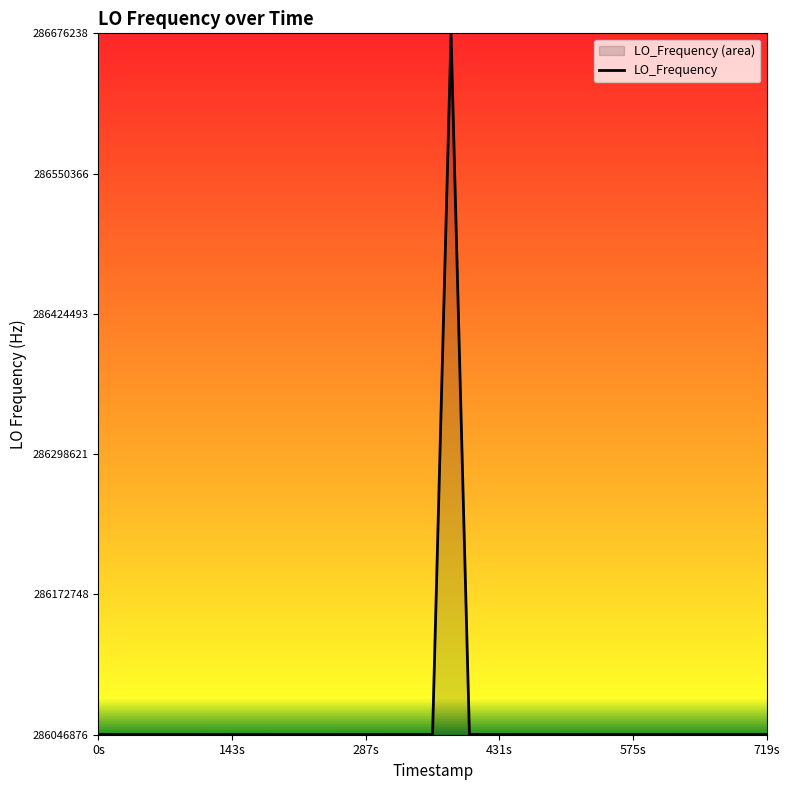

What is the minimum value shown in the chart?

286046975.9